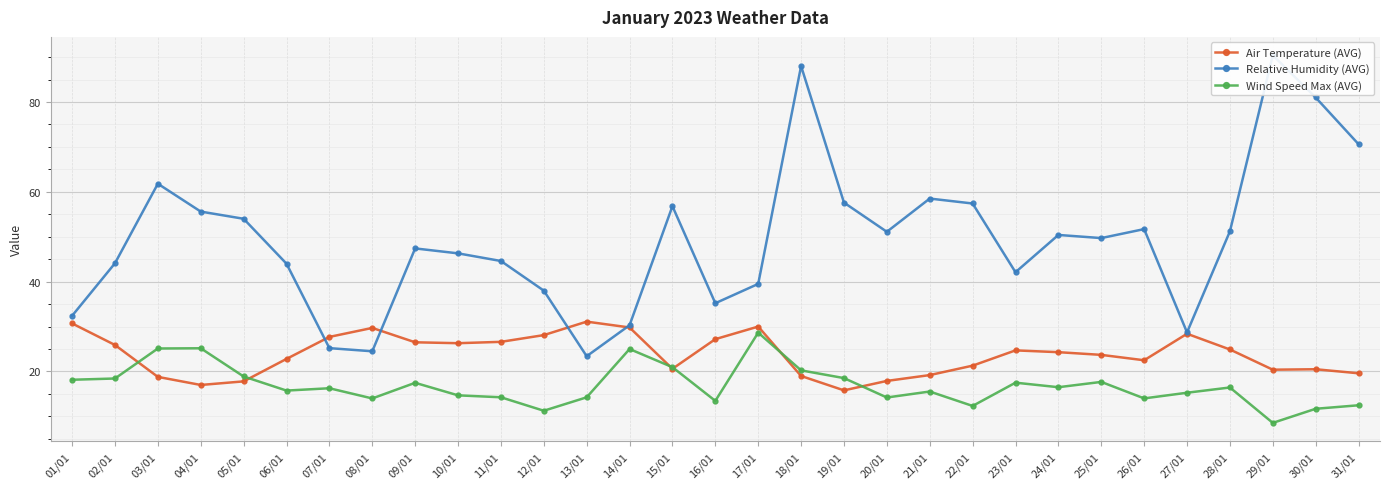

How many interior local peaks does the Air Temperature (AVG) series have?

6